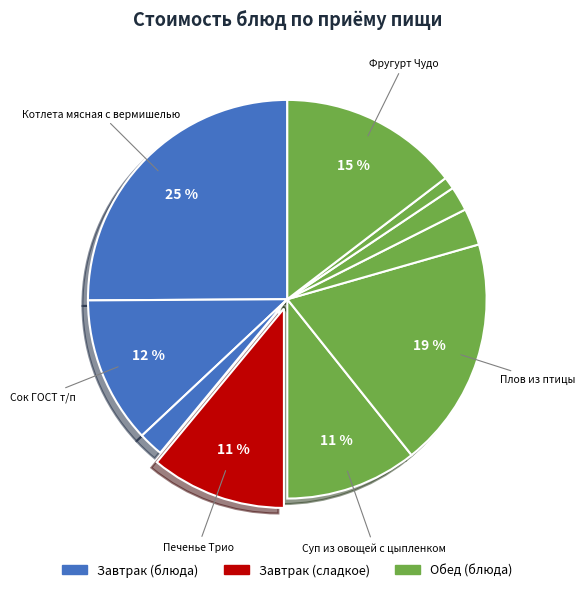

Which category has the smallest portion of the pie?

Хлеб ржаной